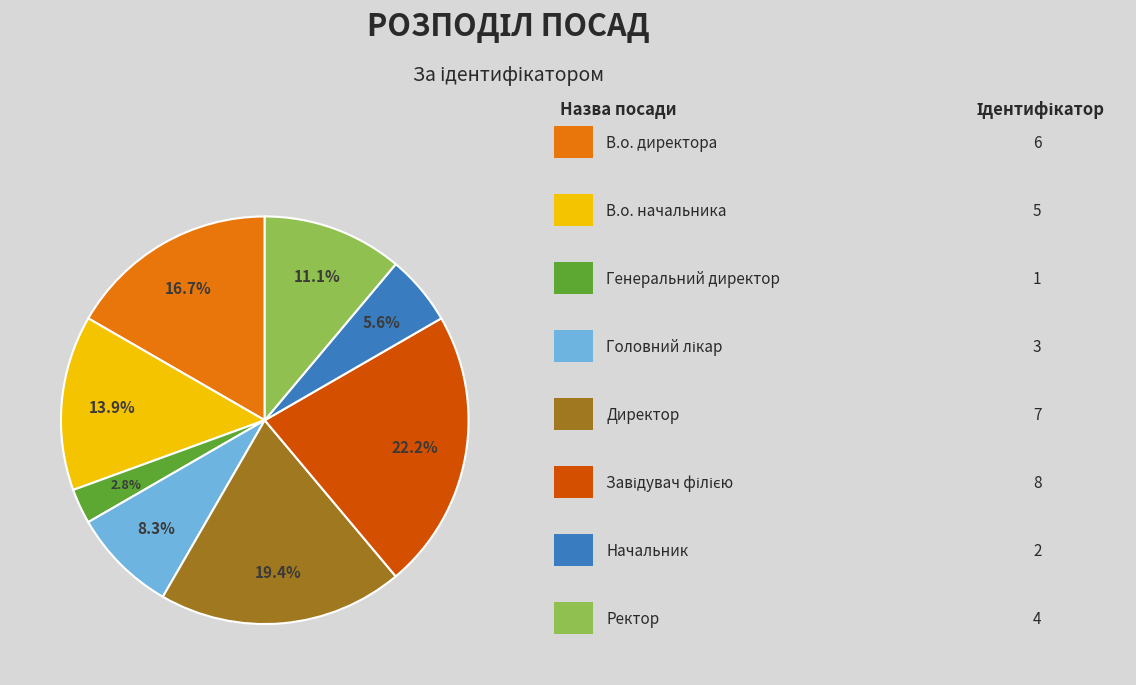

Count the number of slices in the pie.

8